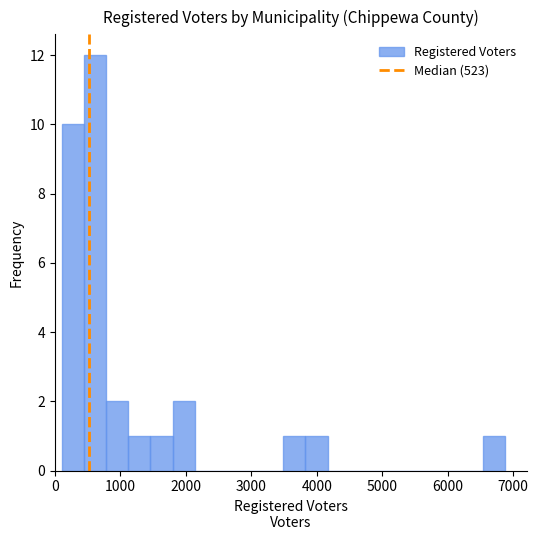

Read against the x-axis, roughly where is the centre of the tallest bar?

600